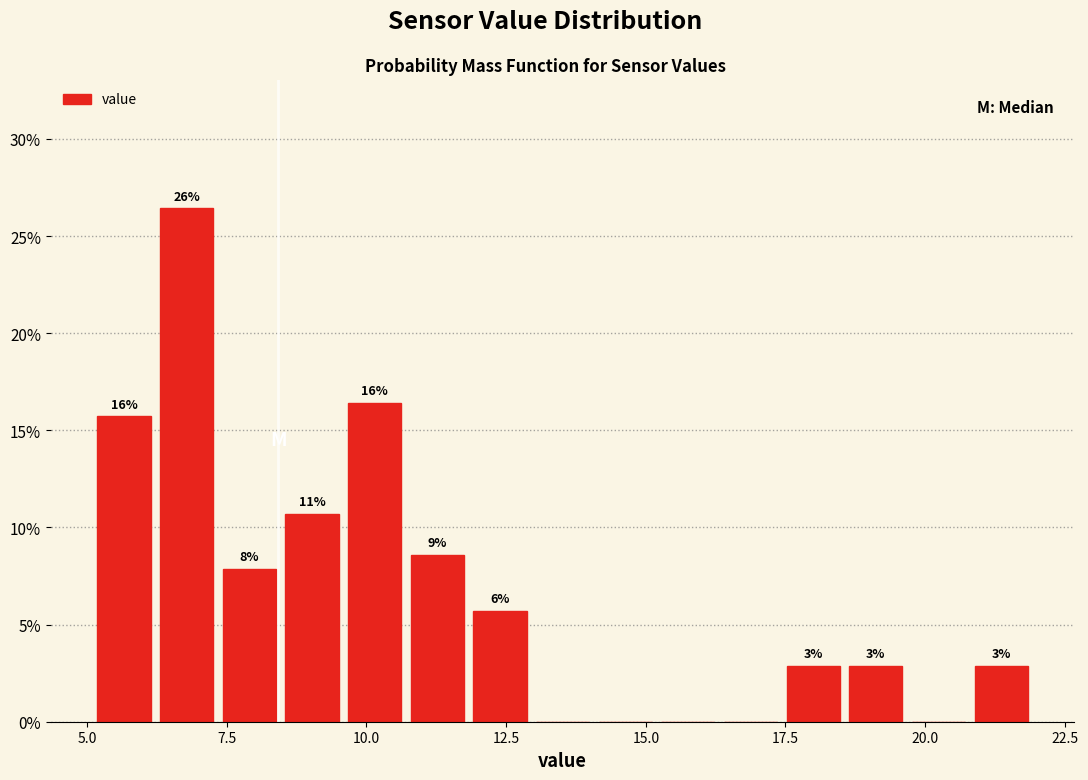

Read against the x-axis, roughly where is the centre of the tallest bar?

7.0